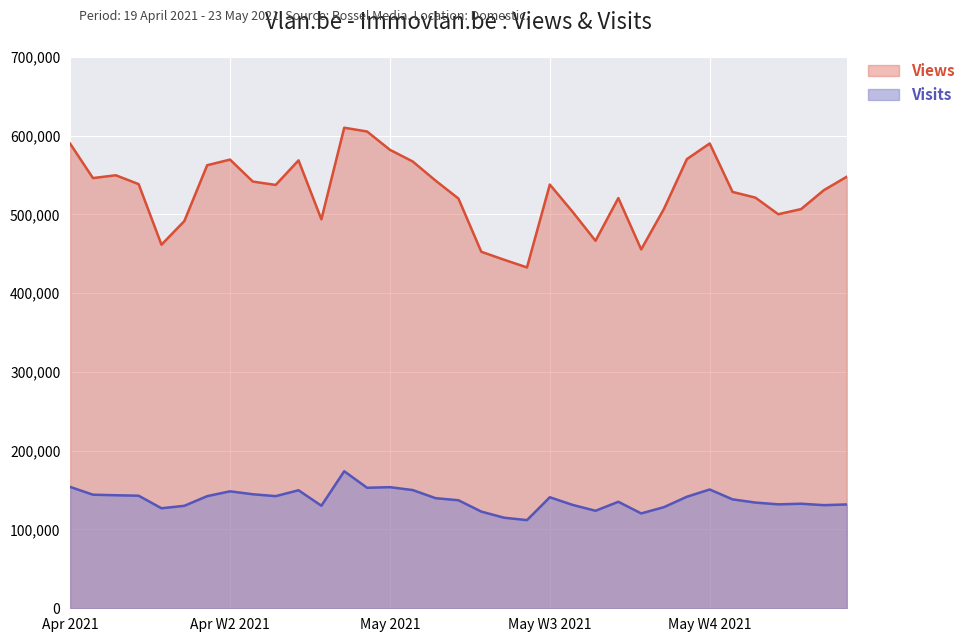

True or false: Visits and Views intersect in this chart.

False